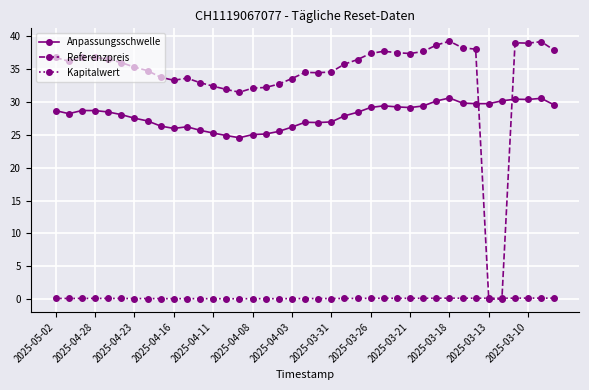

Which series has the largest total across all categories?

Referenzpreis